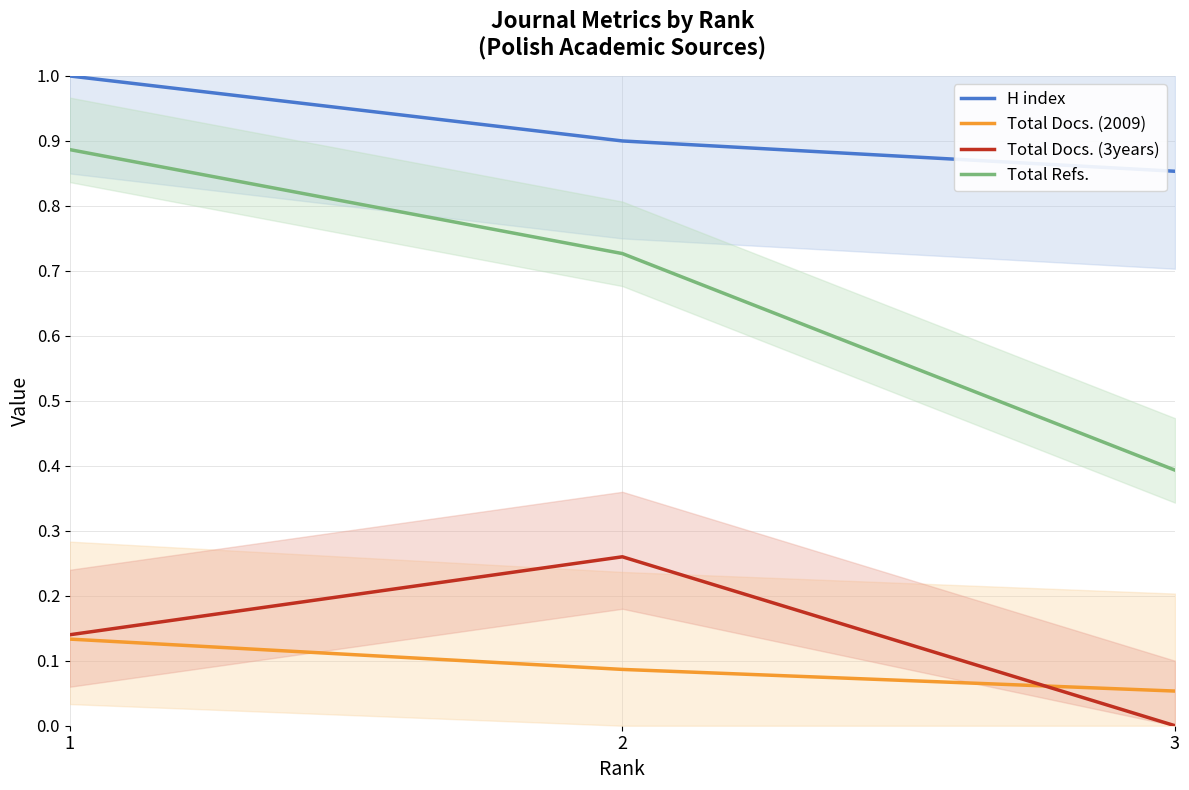

List the series in order of their peak value, lowest first.

Total Docs. (2009), Total Docs. (3years), Total Refs., H index